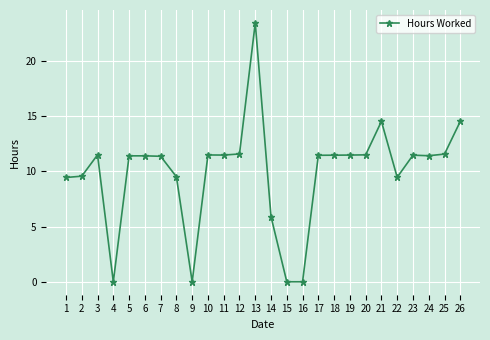

What is the value of the 8th point from the left?

9.5